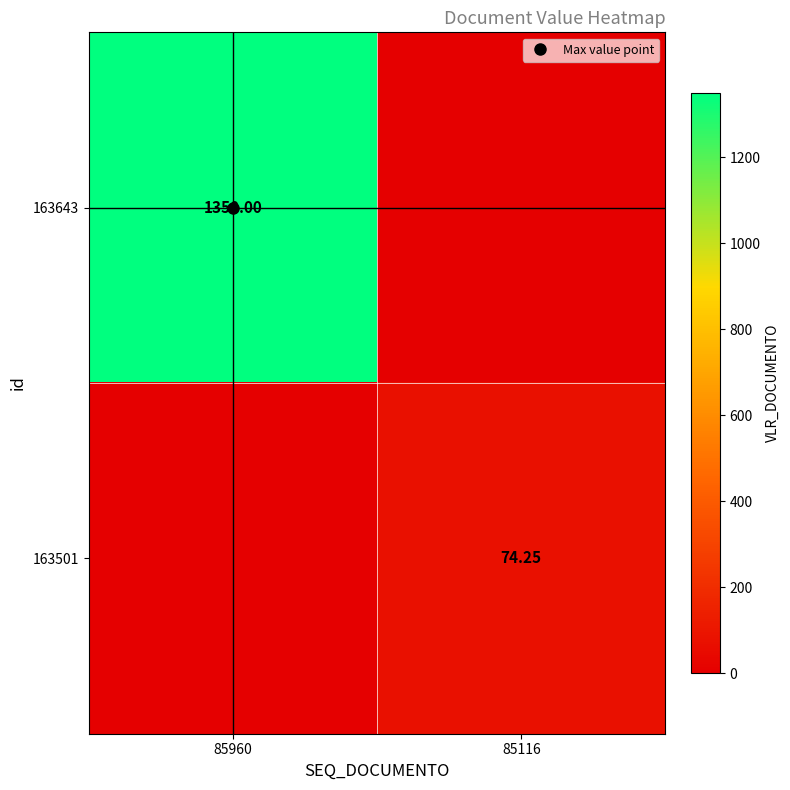

Which has a higher value, 85116 or 85960?

85960